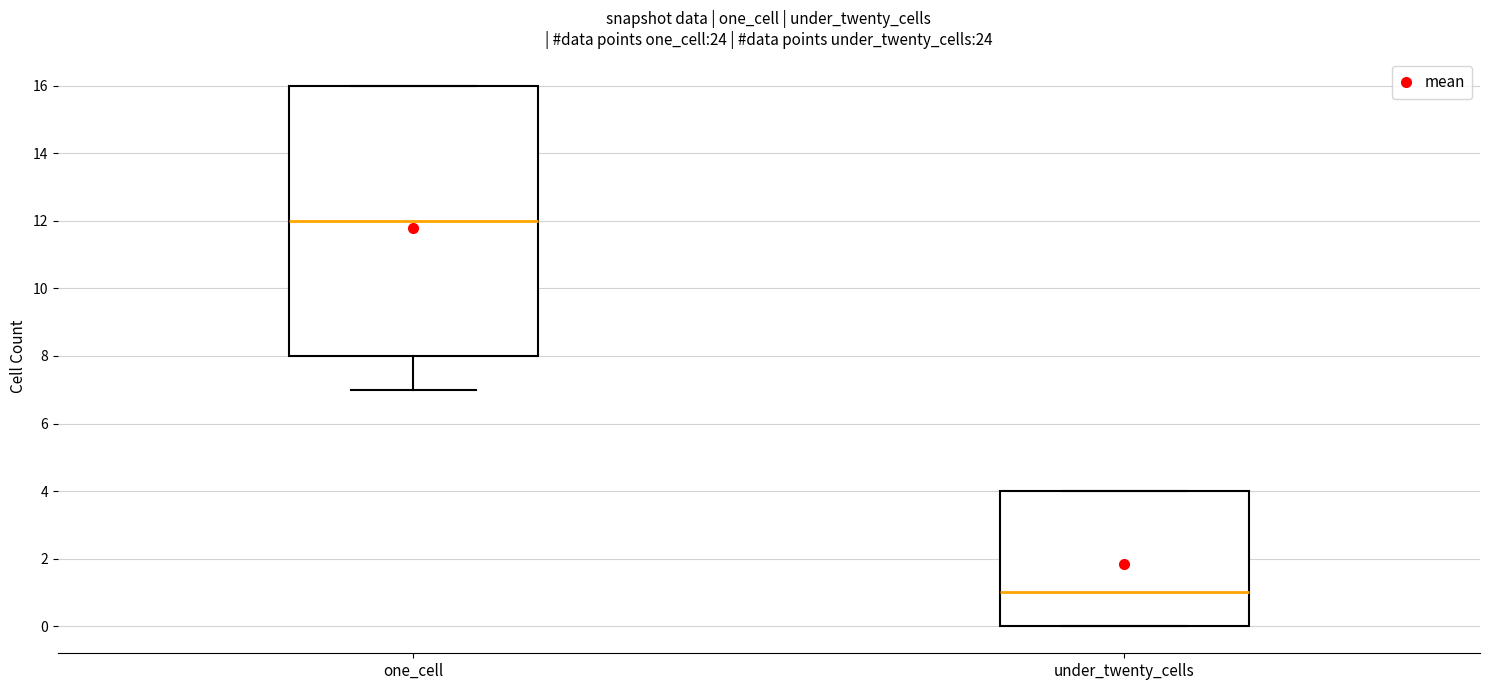

Reading left to right, read every box against the y-axis: the position of its median line, the range the box covers, and the ends of its whiskers. The values are not printed on the chart, so give them approximately, as read against the axis.

one_cell: median 12, box 8 to 16, whiskers 7 to 16
under_twenty_cells: median 1, box 0 to 4, whiskers 0 to 4